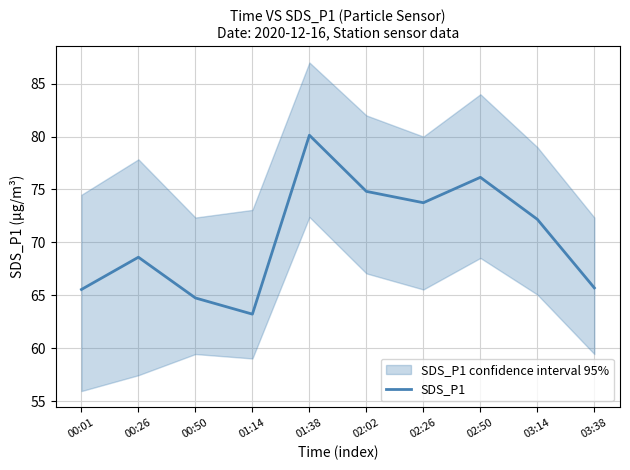

How many lines are shown in the chart?

1